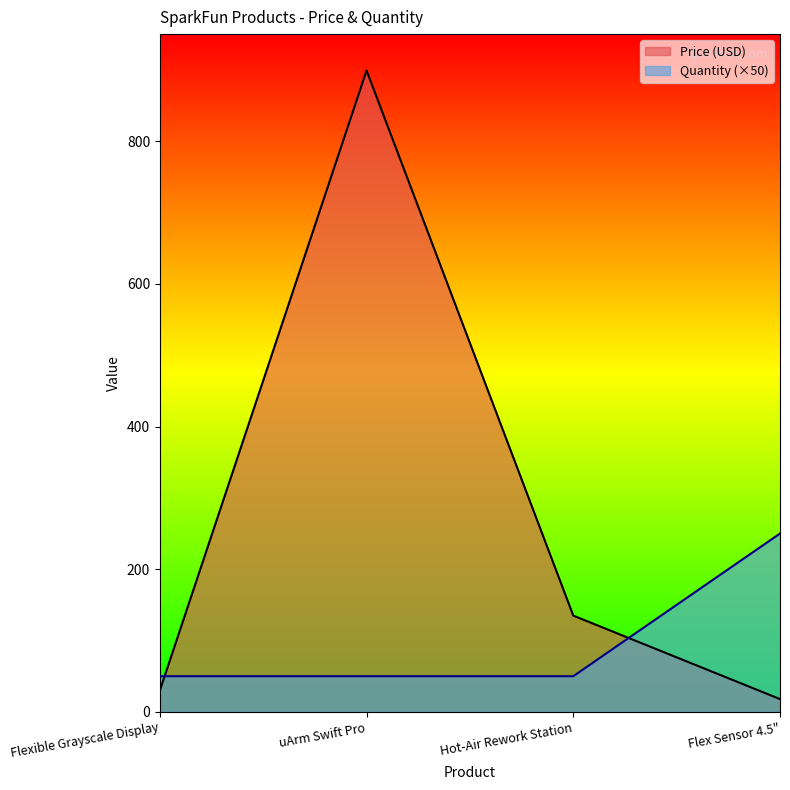

What is the difference between the maximum and second lowest values in the Quantity series?

200.0